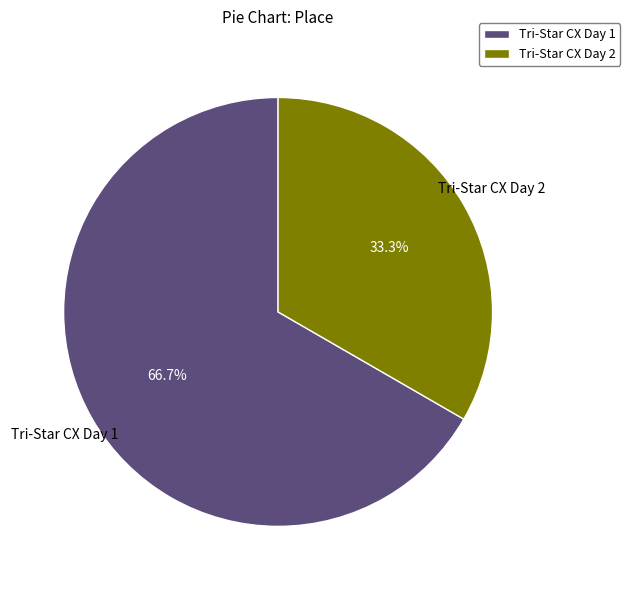

What percentage is the Tri-Star CX Day 2 slice, to the nearest percent?

33%